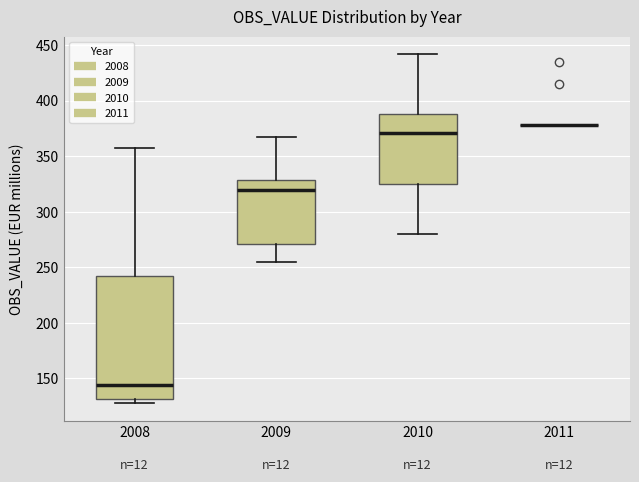

Reading left to right, read every box against the y-axis: the position of its median line, the range the box covers, and the ends of its whiskers. The values are not printed on the chart, so give them approximately, as read against the axis.

2008: median 145, box 130 to 240, whiskers 130 (just below the box's lower edge) to 355
2009: median 320, box 270 to 330, whiskers 255 to 370
2010: median 370, box 325 to 390, whiskers 280 to 440
2011: box collapsed to a line at 380, whiskers 380 to 380